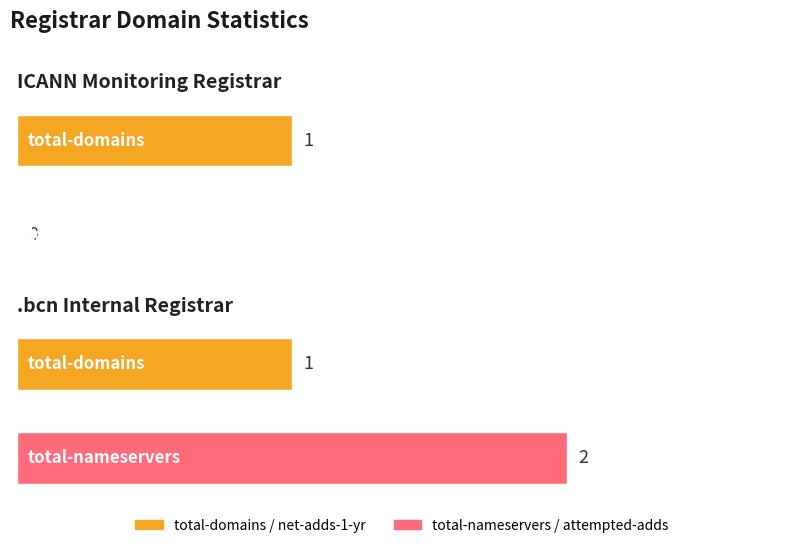

Which category has the lowest value in the total-domains series?

ICANN Monitoring Registrar